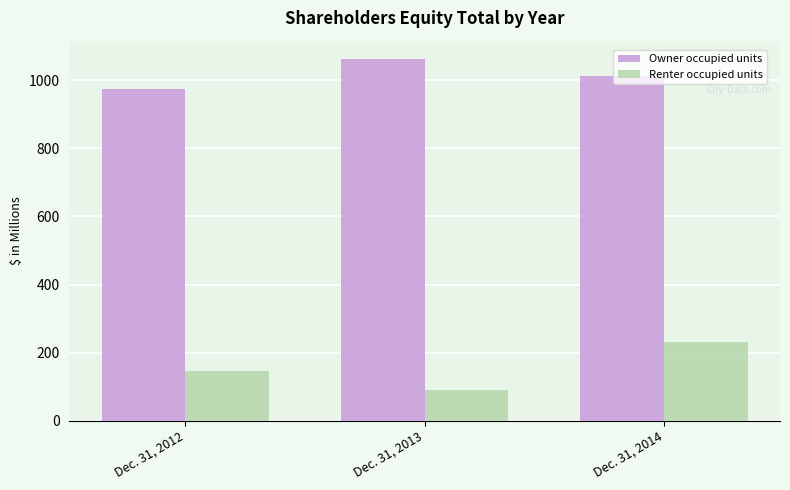

How many bars are there in each group?

2